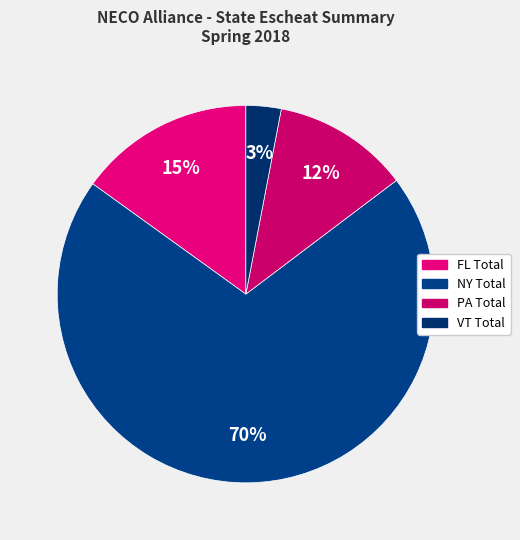

The FL Total slice represents 28% of the pie. True or false?

False